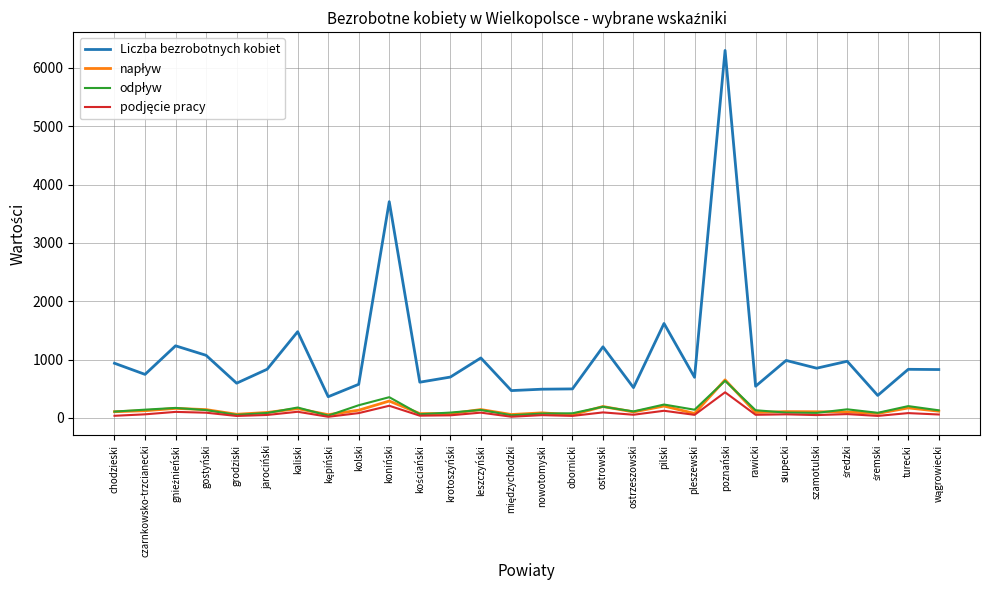

Is it true that Liczba bezrobotnych kobiet equals 833 at turecki?

True